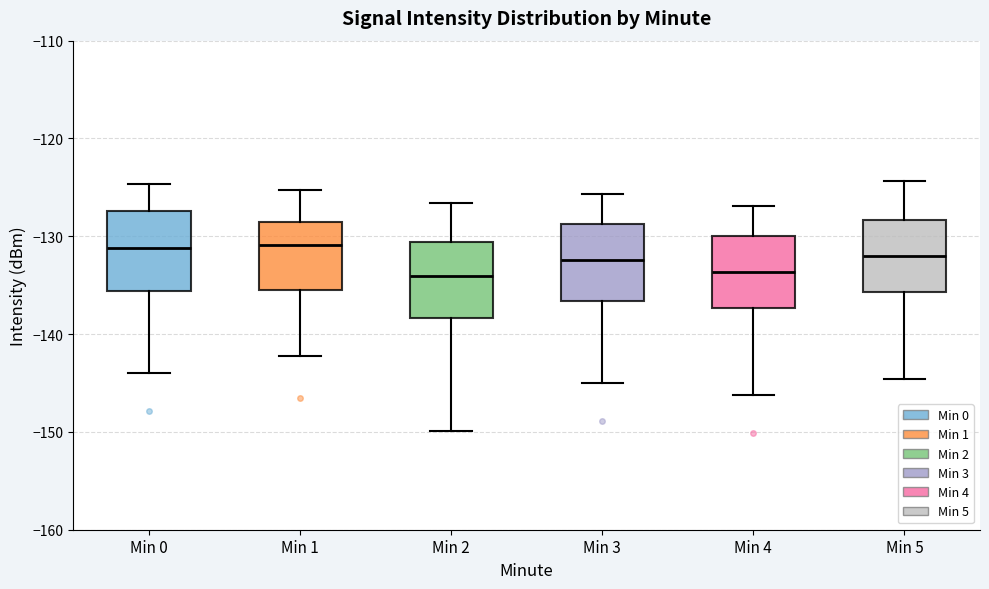

Reading left to right, transcribe this box plot: for each box, give where its median line is, the range the box spans, and where its two whiskers end, as read against the y-axis. The values are not printed on the chart, so give them approximately, as read against the axis.

Min 0: median -131, box -136 to -127, whiskers -144 to -125
Min 1: median -131, box -136 to -129, whiskers -142 to -125
Min 2: median -134, box -138 to -131, whiskers -150 to -127
Min 3: median -132, box -137 to -129, whiskers -145 to -126
Min 4: median -134, box -137 to -130, whiskers -146 to -127
Min 5: median -132, box -136 to -128, whiskers -145 to -124